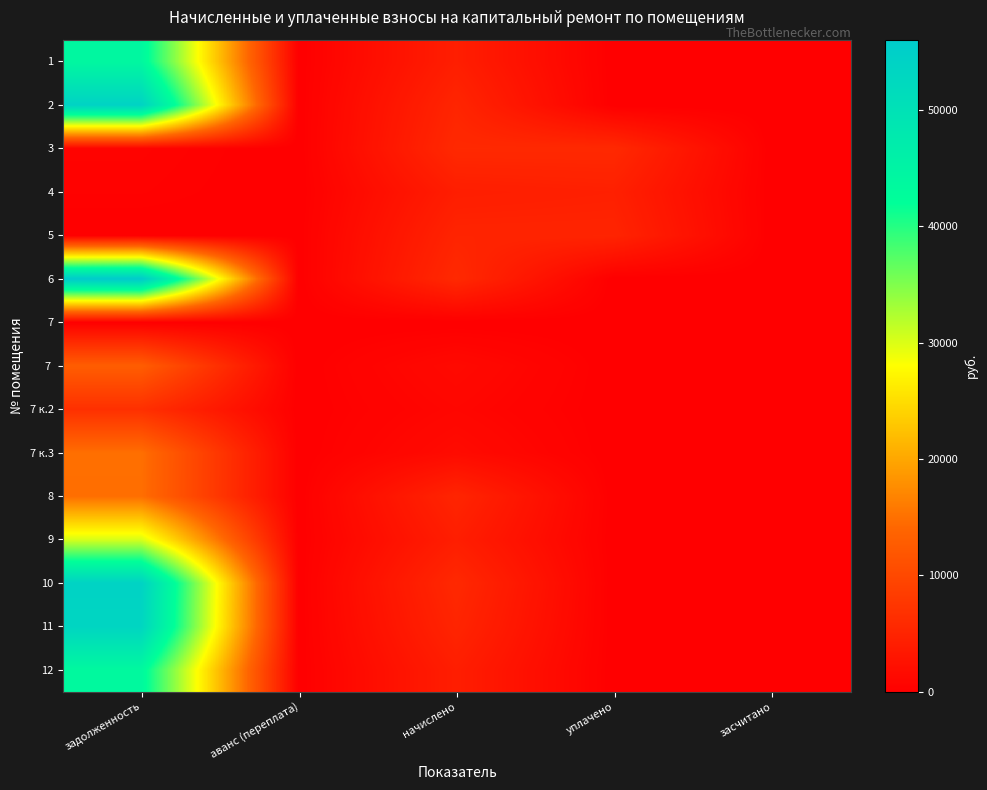

Reading left to right, transcribe all the data shown in this chart.

1: задолженность=44002.3	аванс (переплата)=0.0	начислено=4219.1	уплачено=0.0	засчитано=0.0
2: задолженность=53959.4	аванс (переплата)=0.0	начислено=5173.8	уплачено=0.0	засчитано=0.0
3: задолженность=475.0	аванс (переплата)=0.0	начислено=5700.2	уплачено=5700.2	засчитано=0.0
4: задолженность=345.1	аванс (переплата)=0.0	начислено=4141.8	уплачено=4486.9	засчитано=0.0
5: задолженность=0.0	аванс (переплата)=50.1	начислено=5033.4	уплачено=5040.0	засчитано=0.0
6: задолженность=56061.3	аванс (переплата)=0.0	начислено=5742.4	уплачено=0.0	засчитано=0.0
7: задолженность=0.0	аванс (переплата)=0.0	начислено=0.0	уплачено=0.0	засчитано=0.0
7: задолженность=0.0	аванс (переплата)=0.0	начислено=0.0	уплачено=0.0	засчитано=0.0
7 к.2: задолженность=6621.9	аванс (переплата)=0.0	начислено=968.8	уплачено=0.0	засчитано=0.0
7 к.3: задолженность=14926.9	аванс (переплата)=0.0	начислено=1586.5	уплачено=0.0	засчитано=0.0
8: задолженность=14860.3	аванс (переплата)=0.0	начислено=5159.8	уплачено=0.0	засчитано=0.0
9: задолженность=30288.0	аванс (переплата)=0.0	начислено=4191.0	уплачено=0.0	засчитано=0.0
10: задолженность=54023.0	аванс (переплата)=0.0	начислено=5630.0	уплачено=0.0	засчитано=0.0
11: задолженность=53227.3	аванс (переплата)=0.0	начислено=5103.6	уплачено=0.0	засчитано=0.0
12: задолженность=43563.1	аванс (переплата)=0.0	начислено=4177.0	уплачено=0.0	засчитано=0.0